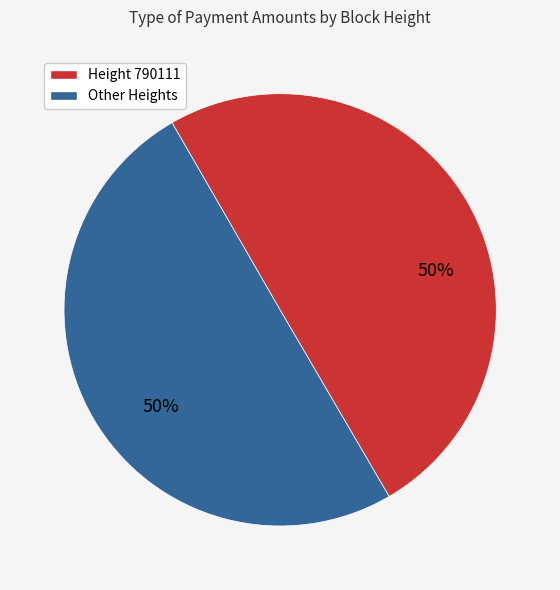

To the nearest percent, what is the average slice percentage?

50%